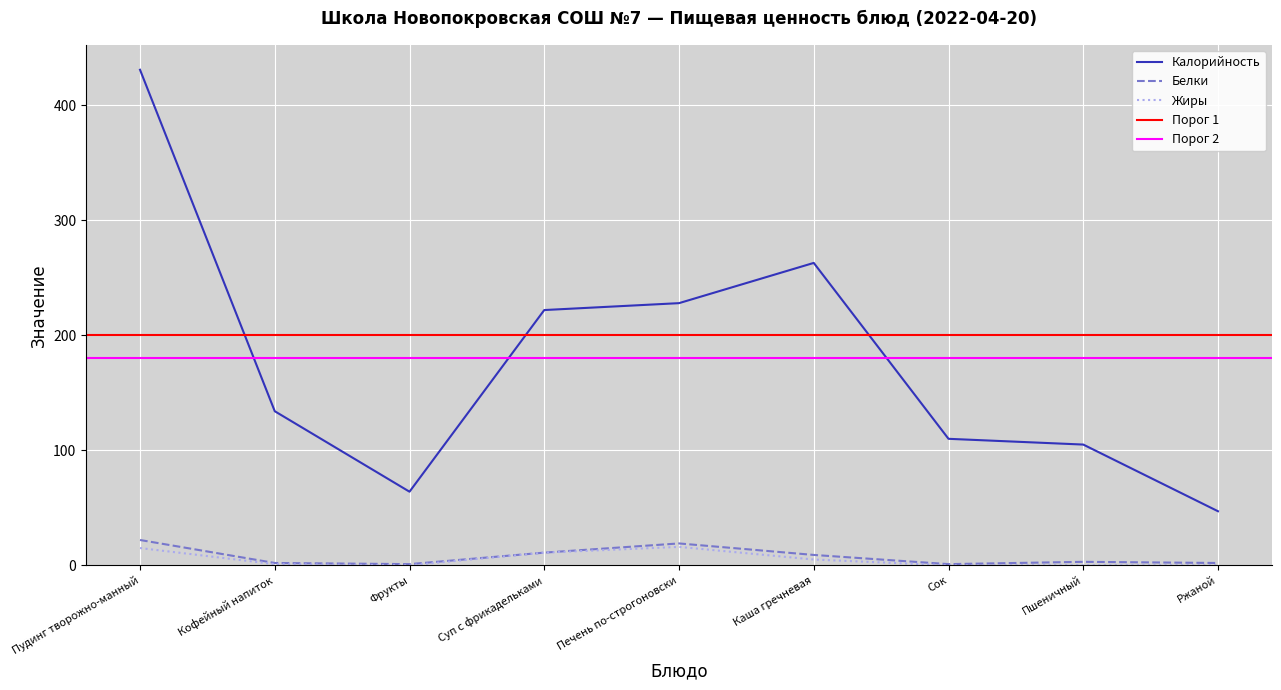

Where does the Жиры series first go above 1?

Пудинг творожно-манный